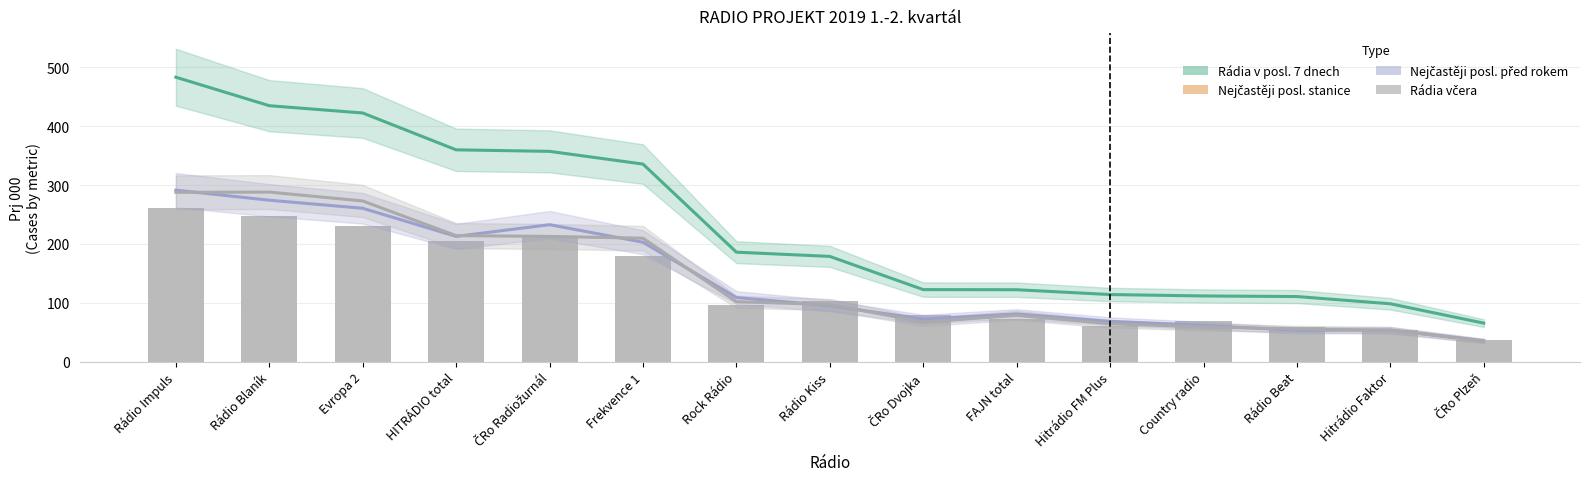

Which series has the largest total across all categories?

Rádia v posl. 7 dnech (Prj 000)